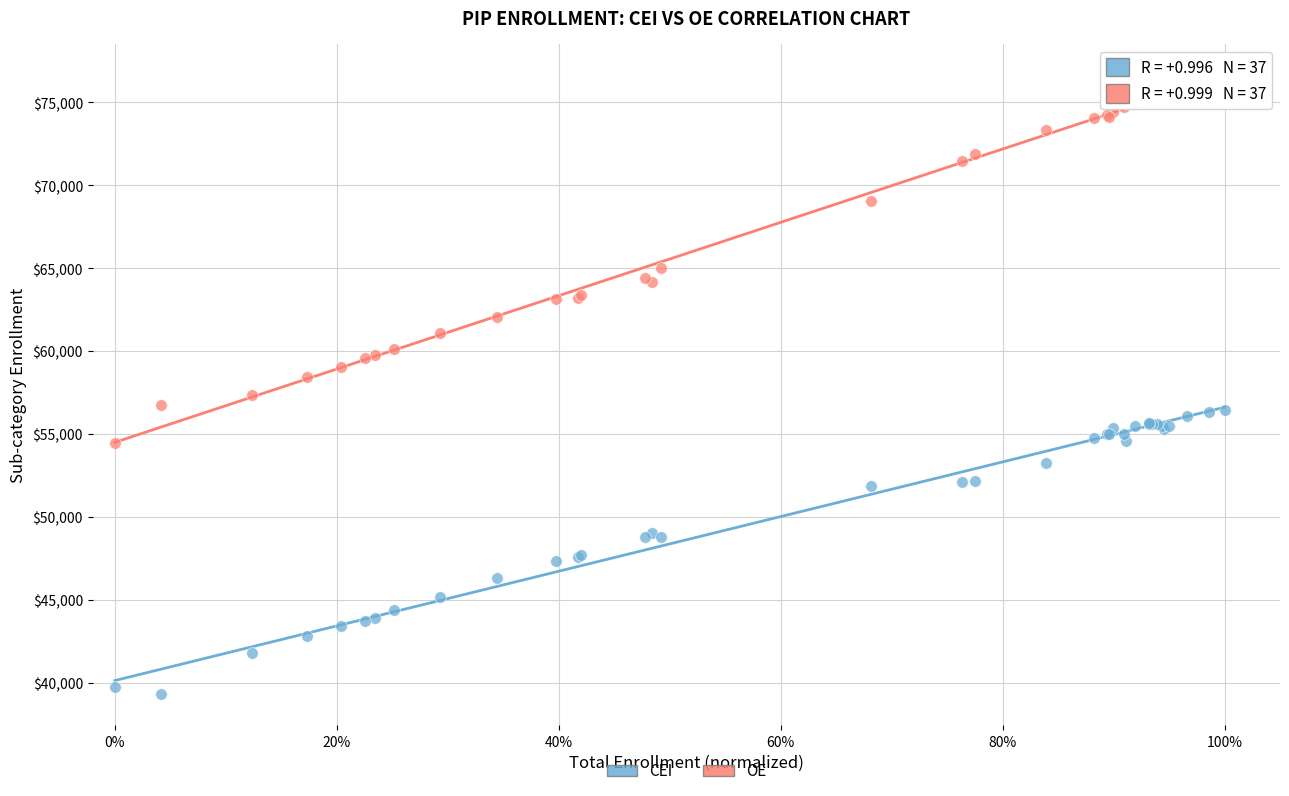

In the OE series, what Y value is closest to 65571?

65028